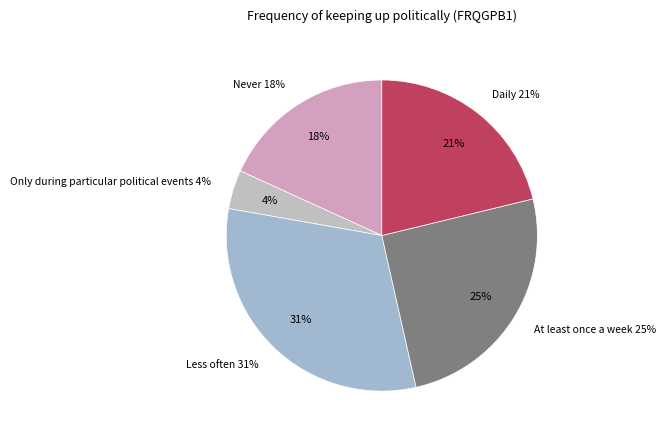

Combined, what portion of the pie is Daily and Never?

39.4%